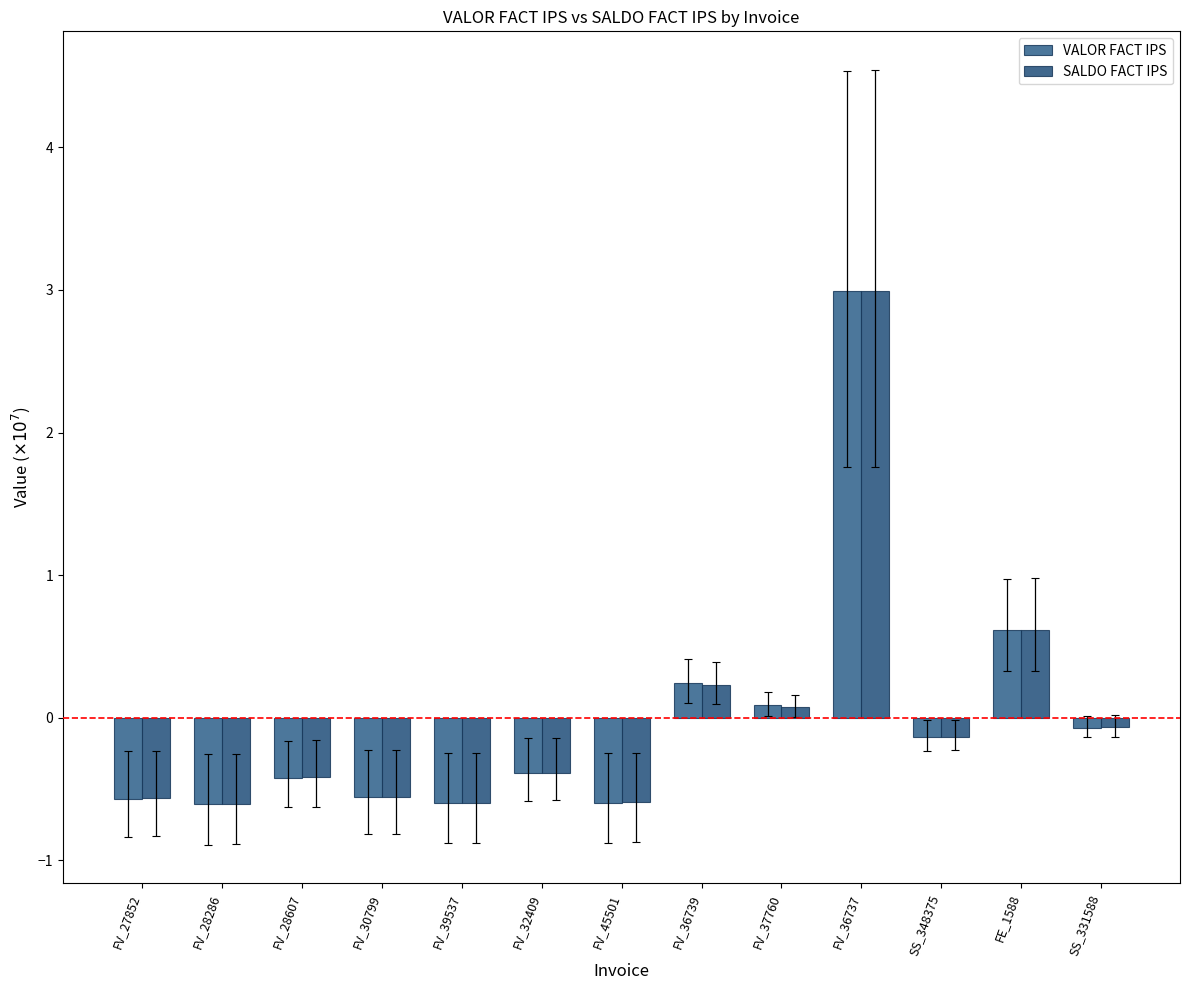

The value of VALOR FACT IPS at FV_28286 is -0.6. True or false?

True